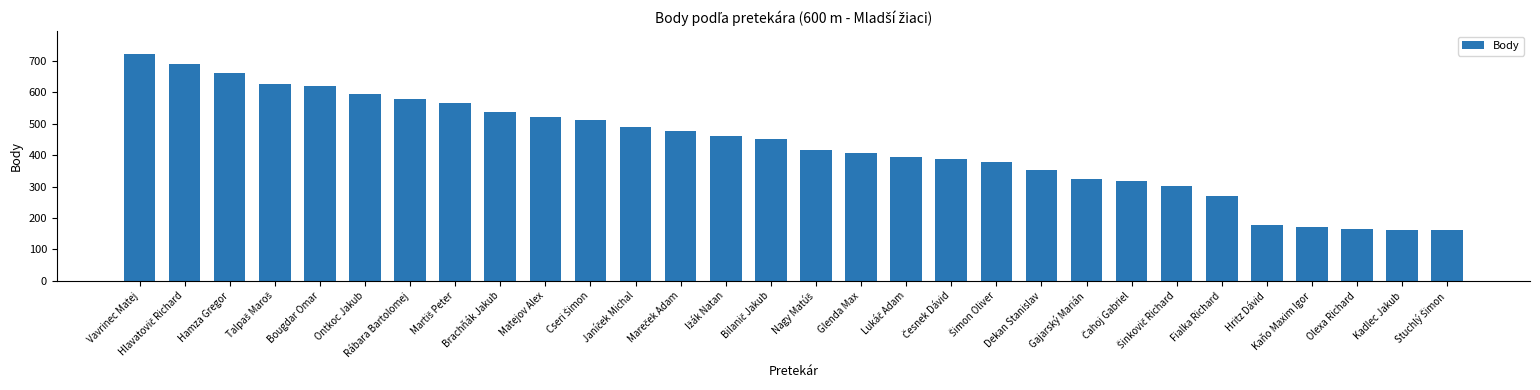

What is the difference between the second highest and minimum values?

527